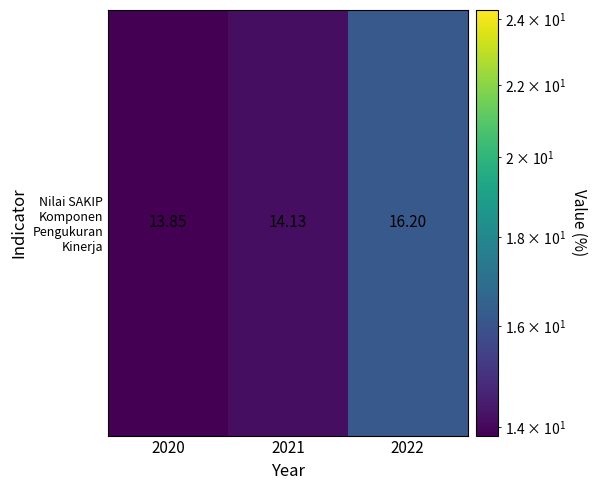

The chart shows a value of 19.7 at 2021. True or false?

False